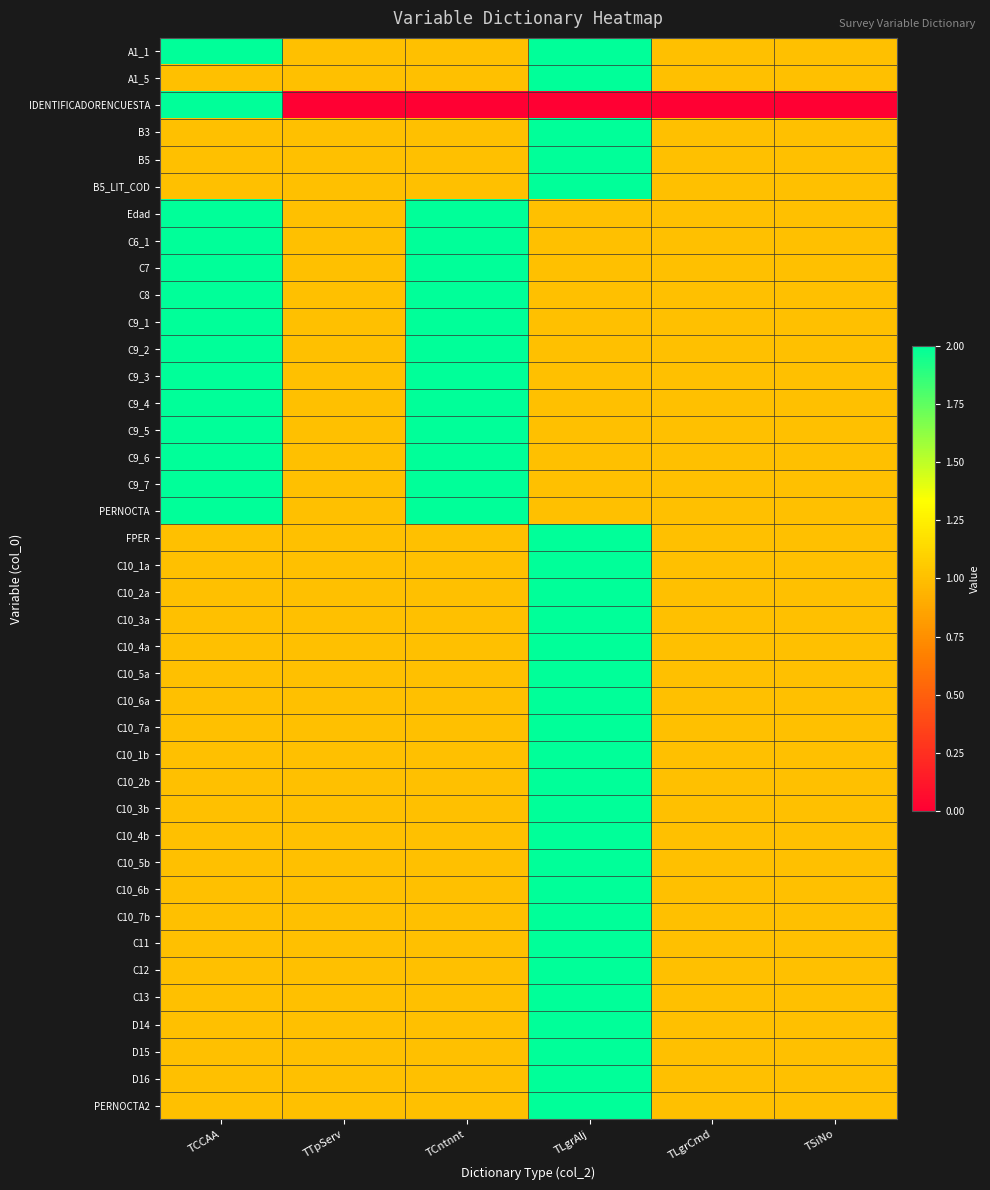

Reading right to left, what are all the values shown in this chart?

A1_1: TSiNo=1	TLgrCmd=1	TLgrAlj=2	TCntnnt=1	TTpServ=1	TCCAA=2
A1_5: TSiNo=1	TLgrCmd=1	TLgrAlj=2	TCntnnt=1	TTpServ=1	TCCAA=1
IDENTIFICADORENCUESTA: TSiNo=0	TLgrCmd=0	TLgrAlj=0	TCntnnt=0	TTpServ=0	TCCAA=11
B3: TSiNo=1	TLgrCmd=1	TLgrAlj=2	TCntnnt=1	TTpServ=1	TCCAA=1
B5: TSiNo=1	TLgrCmd=1	TLgrAlj=2	TCntnnt=1	TTpServ=1	TCCAA=1
B5_LIT_COD: TSiNo=1	TLgrCmd=1	TLgrAlj=2	TCntnnt=1	TTpServ=1	TCCAA=1
Edad: TSiNo=1	TLgrCmd=1	TLgrAlj=1	TCntnnt=2	TTpServ=1	TCCAA=2
C6_1: TSiNo=1	TLgrCmd=1	TLgrAlj=1	TCntnnt=2	TTpServ=1	TCCAA=2
C7: TSiNo=1	TLgrCmd=1	TLgrAlj=1	TCntnnt=2	TTpServ=1	TCCAA=2
C8: TSiNo=1	TLgrCmd=1	TLgrAlj=1	TCntnnt=2	TTpServ=1	TCCAA=2
C9_1: TSiNo=1	TLgrCmd=1	TLgrAlj=1	TCntnnt=2	TTpServ=1	TCCAA=2
C9_2: TSiNo=1	TLgrCmd=1	TLgrAlj=1	TCntnnt=2	TTpServ=1	TCCAA=2
C9_3: TSiNo=1	TLgrCmd=1	TLgrAlj=1	TCntnnt=2	TTpServ=1	TCCAA=2
C9_4: TSiNo=1	TLgrCmd=1	TLgrAlj=1	TCntnnt=2	TTpServ=1	TCCAA=2
C9_5: TSiNo=1	TLgrCmd=1	TLgrAlj=1	TCntnnt=2	TTpServ=1	TCCAA=2
C9_6: TSiNo=1	TLgrCmd=1	TLgrAlj=1	TCntnnt=2	TTpServ=1	TCCAA=2
C9_7: TSiNo=1	TLgrCmd=1	TLgrAlj=1	TCntnnt=2	TTpServ=1	TCCAA=2
PERNOCTA: TSiNo=1	TLgrCmd=1	TLgrAlj=1	TCntnnt=2	TTpServ=1	TCCAA=2
FPER: TSiNo=1	TLgrCmd=1	TLgrAlj=2	TCntnnt=1	TTpServ=1	TCCAA=1
C10_1a: TSiNo=1	TLgrCmd=1	TLgrAlj=2	TCntnnt=1	TTpServ=1	TCCAA=1
C10_2a: TSiNo=1	TLgrCmd=1	TLgrAlj=2	TCntnnt=1	TTpServ=1	TCCAA=1
C10_3a: TSiNo=1	TLgrCmd=1	TLgrAlj=2	TCntnnt=1	TTpServ=1	TCCAA=1
C10_4a: TSiNo=1	TLgrCmd=1	TLgrAlj=2	TCntnnt=1	TTpServ=1	TCCAA=1
C10_5a: TSiNo=1	TLgrCmd=1	TLgrAlj=2	TCntnnt=1	TTpServ=1	TCCAA=1
C10_6a: TSiNo=1	TLgrCmd=1	TLgrAlj=2	TCntnnt=1	TTpServ=1	TCCAA=1
C10_7a: TSiNo=1	TLgrCmd=1	TLgrAlj=2	TCntnnt=1	TTpServ=1	TCCAA=1
C10_1b: TSiNo=1	TLgrCmd=1	TLgrAlj=2	TCntnnt=1	TTpServ=1	TCCAA=1
C10_2b: TSiNo=1	TLgrCmd=1	TLgrAlj=2	TCntnnt=1	TTpServ=1	TCCAA=1
C10_3b: TSiNo=1	TLgrCmd=1	TLgrAlj=2	TCntnnt=1	TTpServ=1	TCCAA=1
C10_4b: TSiNo=1	TLgrCmd=1	TLgrAlj=2	TCntnnt=1	TTpServ=1	TCCAA=1
C10_5b: TSiNo=1	TLgrCmd=1	TLgrAlj=2	TCntnnt=1	TTpServ=1	TCCAA=1
C10_6b: TSiNo=1	TLgrCmd=1	TLgrAlj=2	TCntnnt=1	TTpServ=1	TCCAA=1
C10_7b: TSiNo=1	TLgrCmd=1	TLgrAlj=2	TCntnnt=1	TTpServ=1	TCCAA=1
C11: TSiNo=1	TLgrCmd=1	TLgrAlj=2	TCntnnt=1	TTpServ=1	TCCAA=1
C12: TSiNo=1	TLgrCmd=1	TLgrAlj=2	TCntnnt=1	TTpServ=1	TCCAA=1
C13: TSiNo=1	TLgrCmd=1	TLgrAlj=2	TCntnnt=1	TTpServ=1	TCCAA=1
D14: TSiNo=1	TLgrCmd=1	TLgrAlj=2	TCntnnt=1	TTpServ=1	TCCAA=1
D15: TSiNo=1	TLgrCmd=1	TLgrAlj=2	TCntnnt=1	TTpServ=1	TCCAA=1
D16: TSiNo=1	TLgrCmd=1	TLgrAlj=2	TCntnnt=1	TTpServ=1	TCCAA=1
PERNOCTA2: TSiNo=1	TLgrCmd=1	TLgrAlj=2	TCntnnt=1	TTpServ=1	TCCAA=1